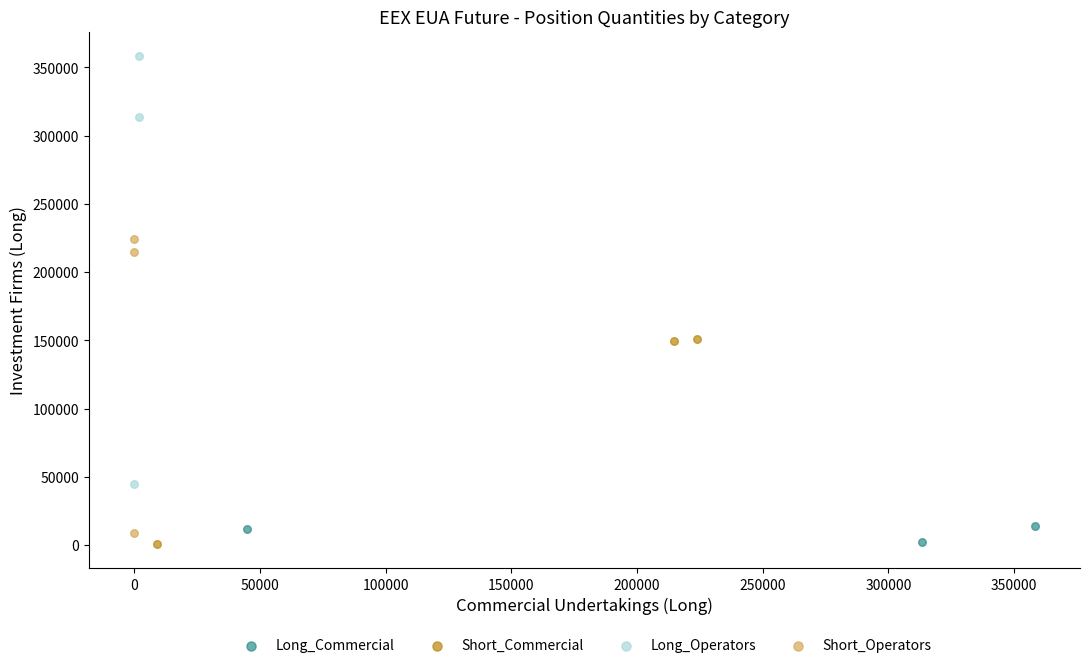

Which series reaches the maximum Y coordinate?

Long_Operators